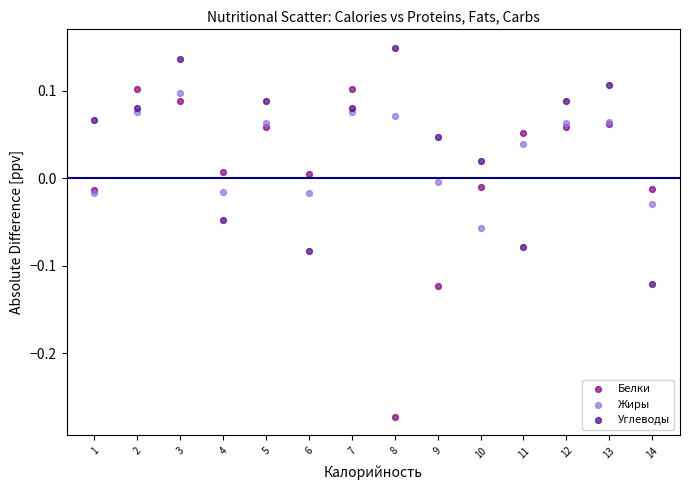

Which series reaches the maximum Y coordinate?

Углеводы